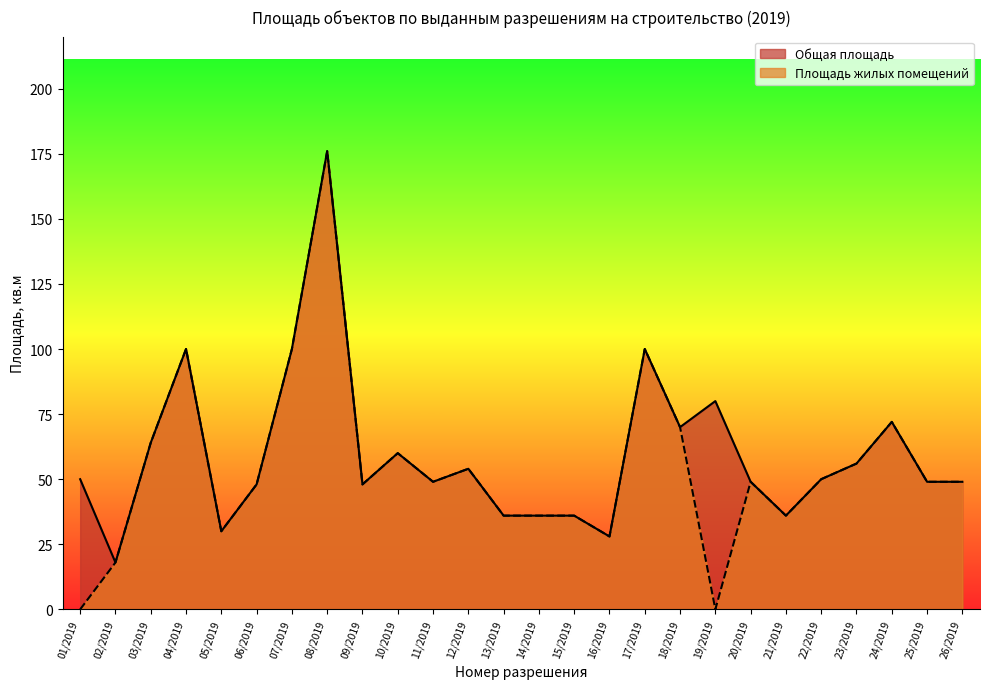

At which label does Площадь жилых помещений first exceed 49?

03/2019